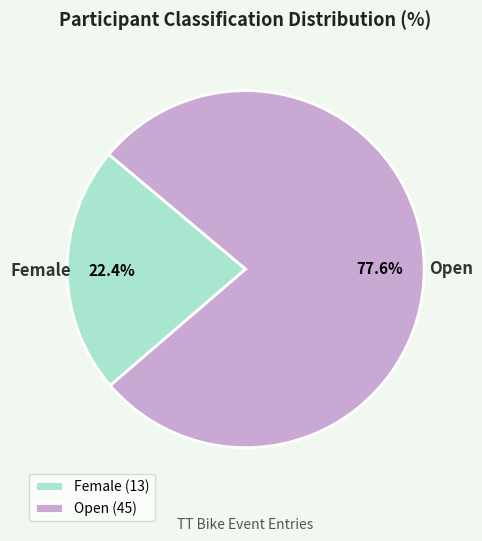

How many segments does this pie chart have?

2